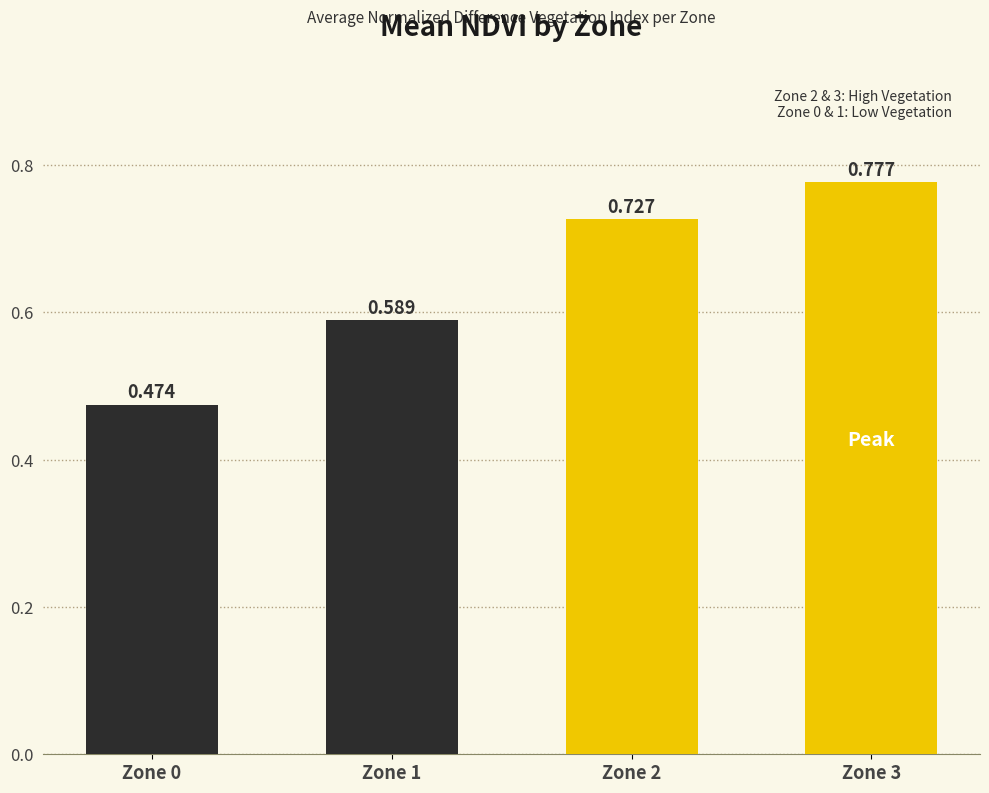

True or false: the data shows 0.8 at Zone 3.

True